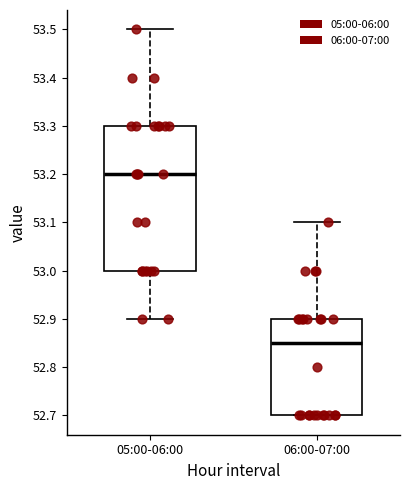

Reading left to right, transcribe this box plot: for each box, give where its median line is, the range the box spans, and where its two whiskers end, as read against the y-axis. The values are not printed on the chart, so give them approximately, as read against the axis.

05:00-06:00: median 53.20, box 53.00 to 53.30, whiskers 52.90 to 53.50
06:00-07:00: median 52.85, box 52.70 to 52.90, whiskers 52.70 to 53.10